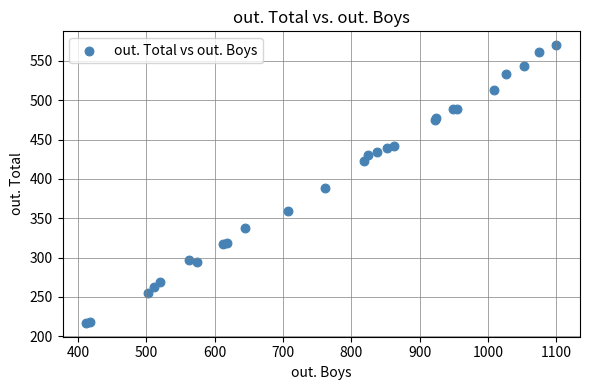

What Y value in the scatter plot is closest to 393?

389